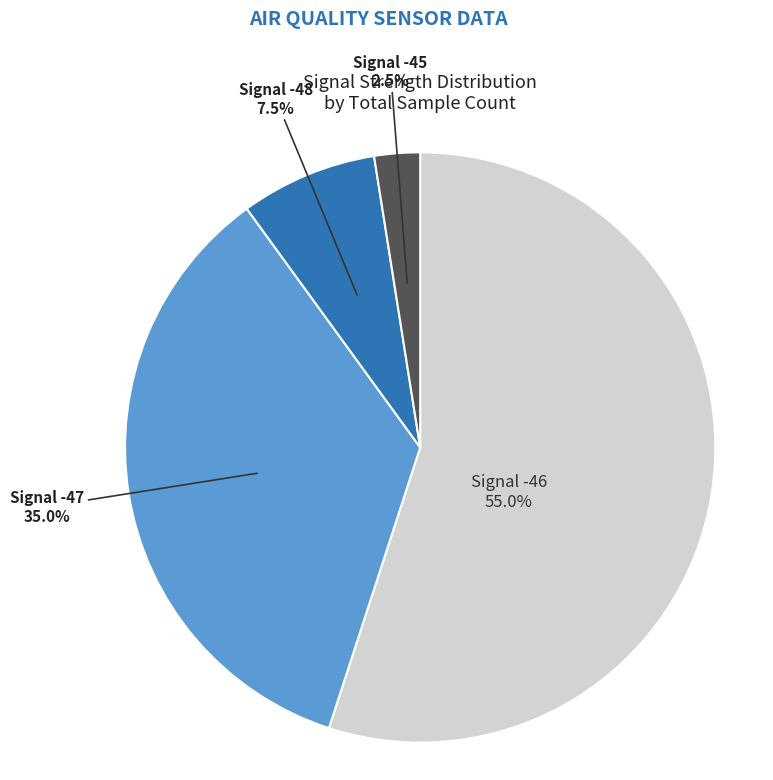

Does any single category account for the majority?

Yes